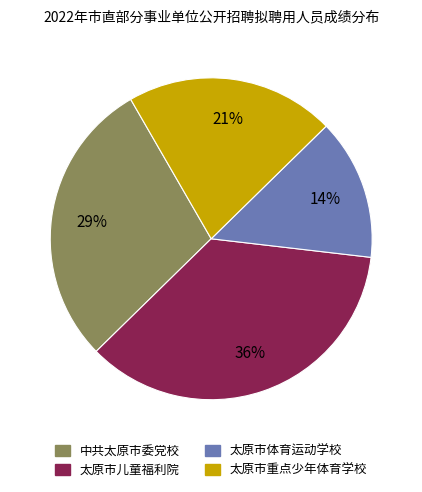

Count the number of slices in the pie.

4